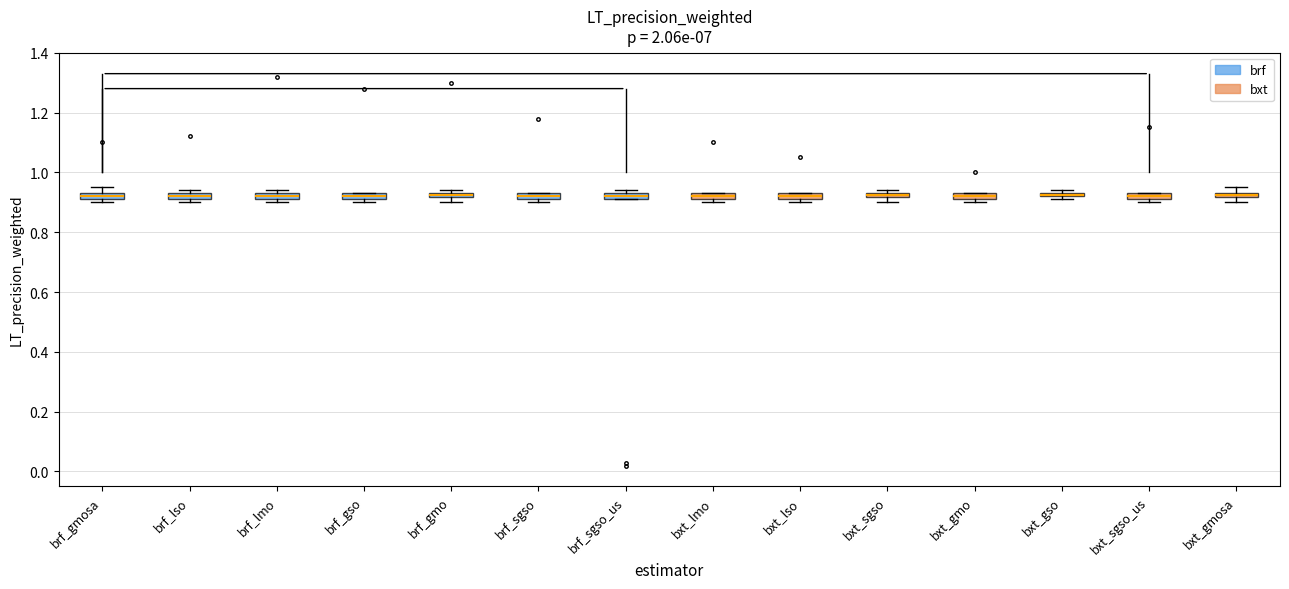

Where is the upper edge of the box for bxt_lmo on the y-axis? The values are not printed on the chart, so give them approximately, as read against the axis.

0.94